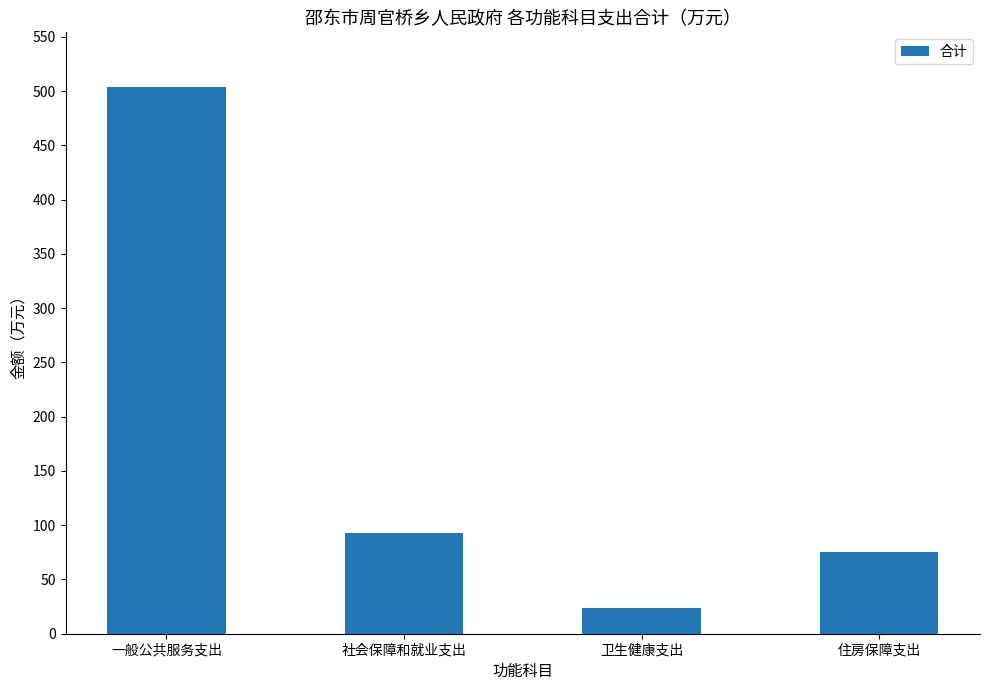

How many data points does each series have?

4